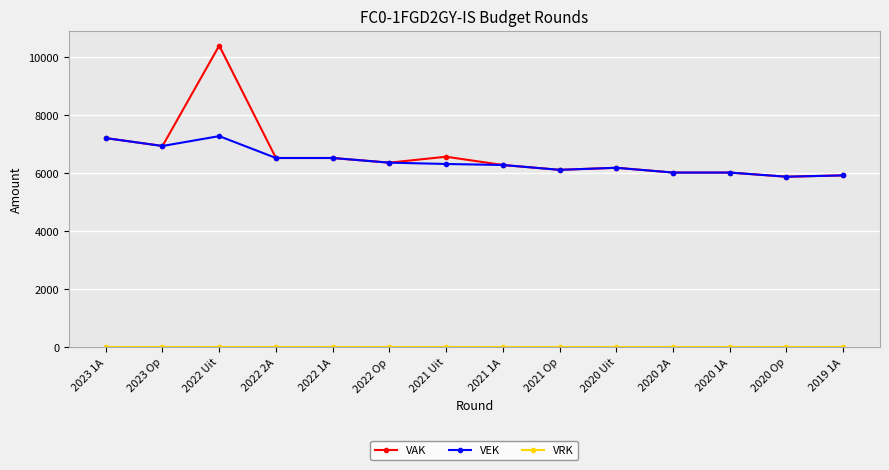

Which series has the largest total across all categories?

VAK